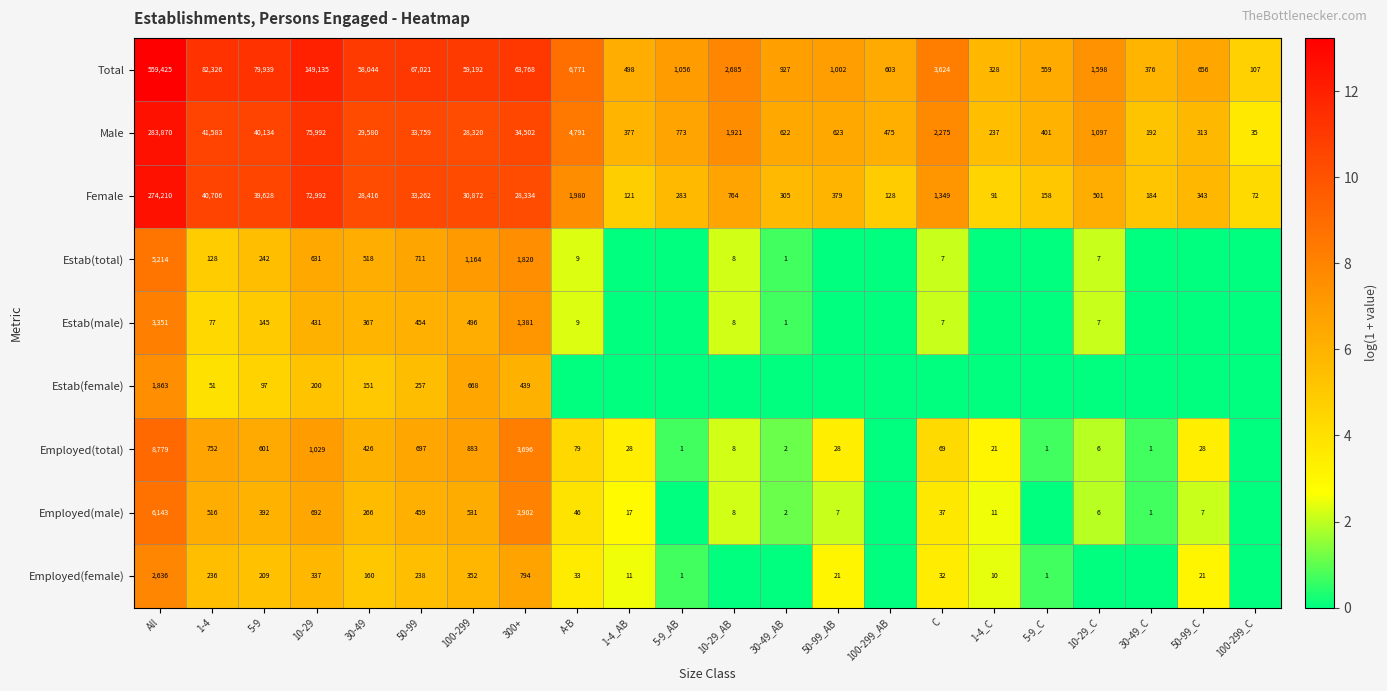

True or false: Employed(female) has a value of 4.6 at C.

False